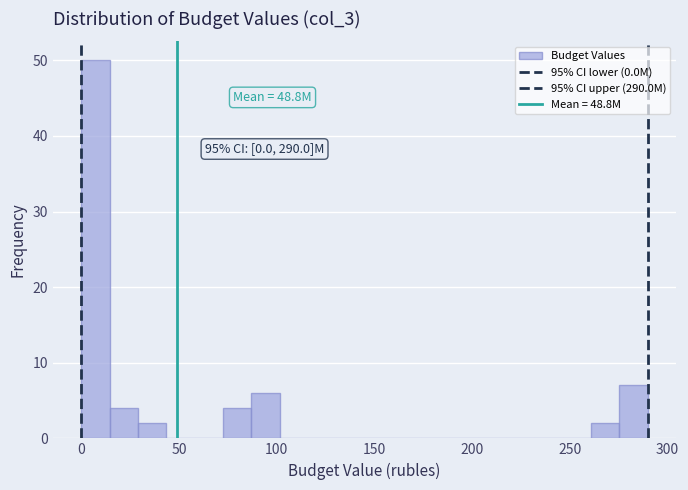

Read against the x-axis, roughly where is the centre of the tallest bar?

5